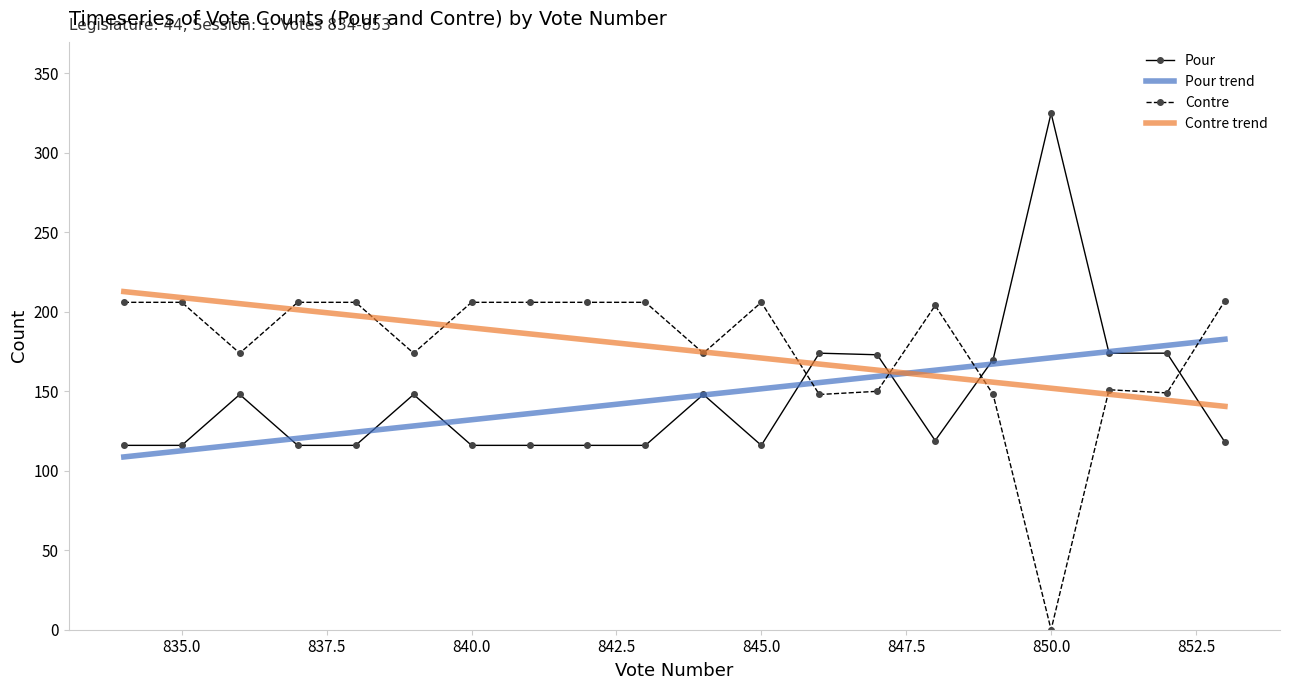

After their last crossing, which series has the higher values: Contre or Pour?

Contre